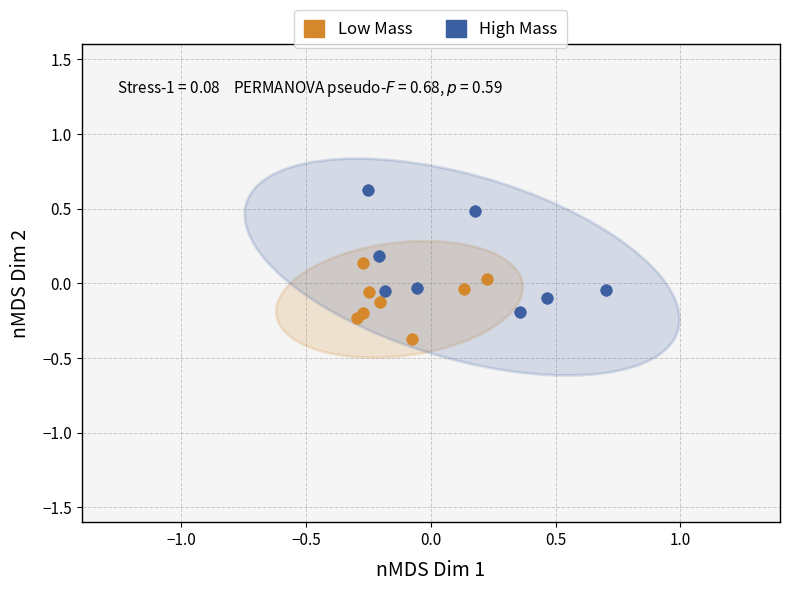

Which series has the largest Y range (max minus min)?

High Mass